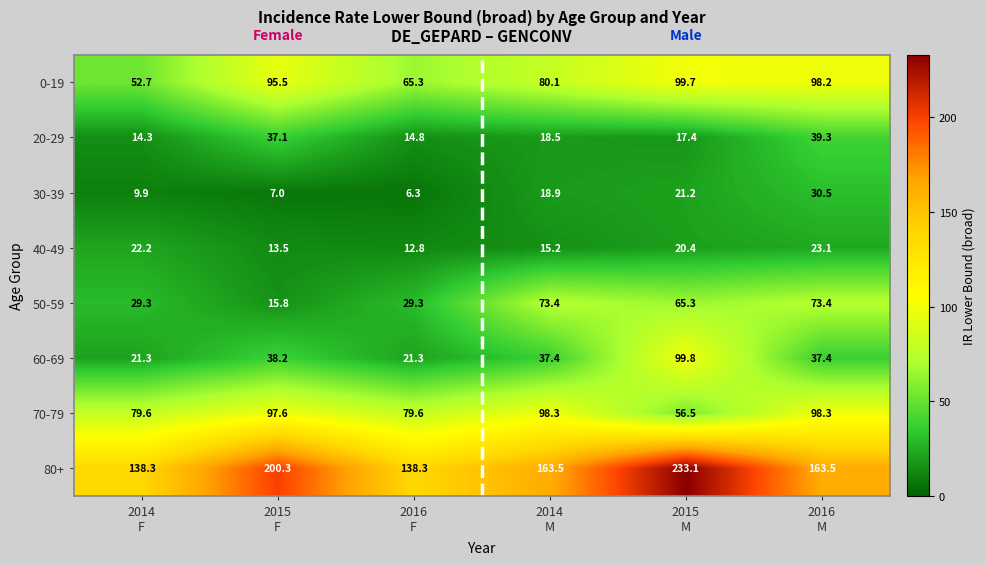

What is the sum of all 60-69 values?

255.4